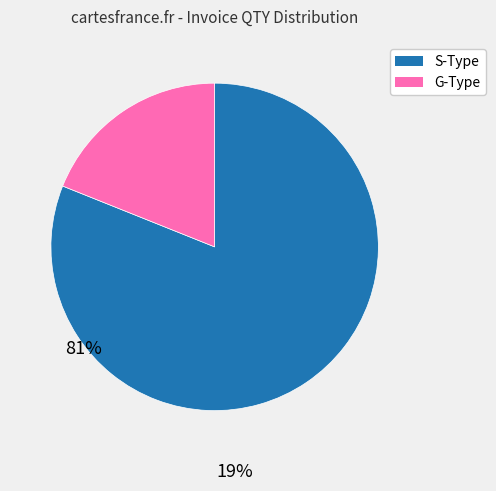

Is there any slice that represents more than half of the pie?

Yes